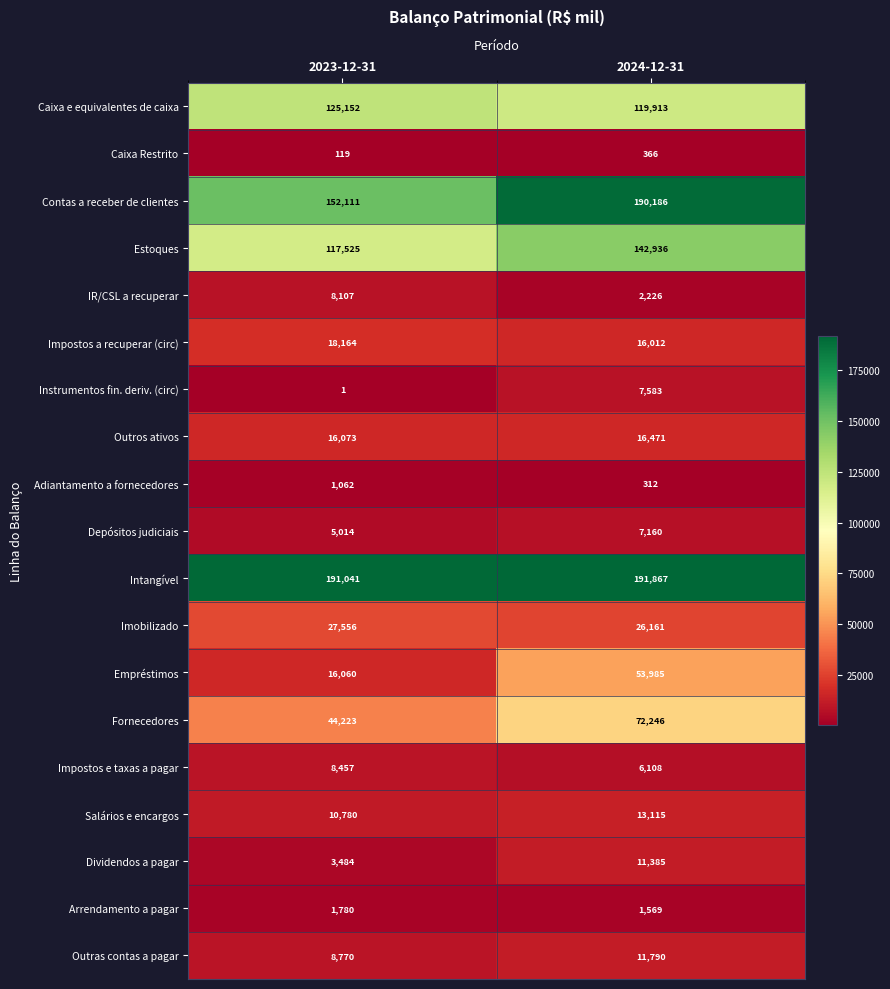

What is the approximate value of Empréstimos at 2023-12-31, to the nearest 50?

16050